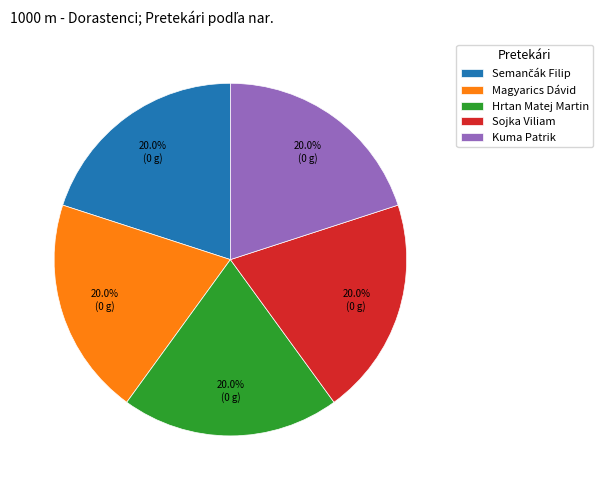

Is the sum of Sojka Viliam and Kuma Patrik greater than half?

No